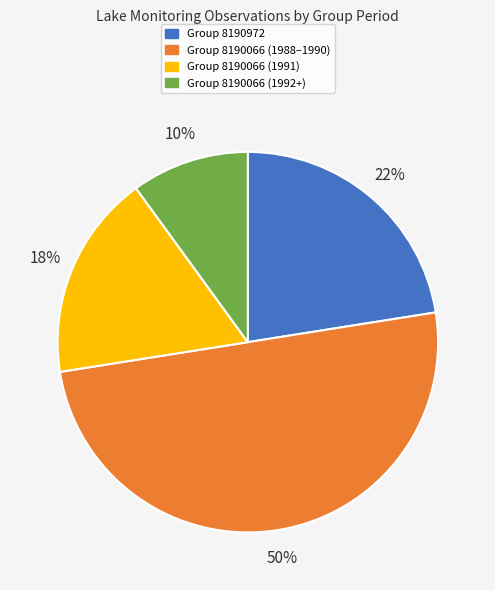

Do Group 8190066 (1992+) and Group 8190066 (1991) together represent more than half of the pie?

No